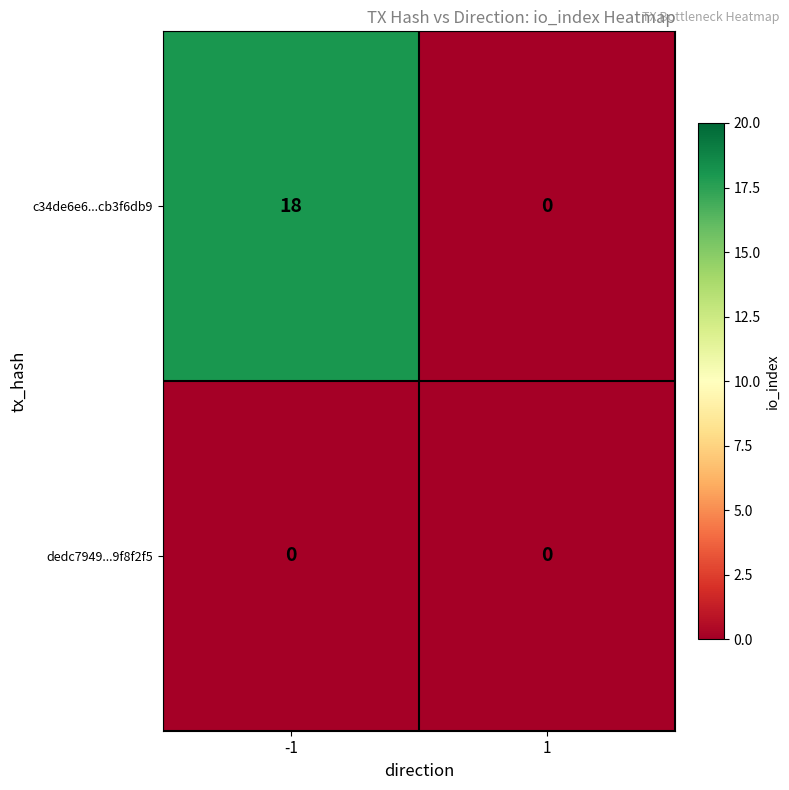

At how many categories does at least one series exceed 7?

1